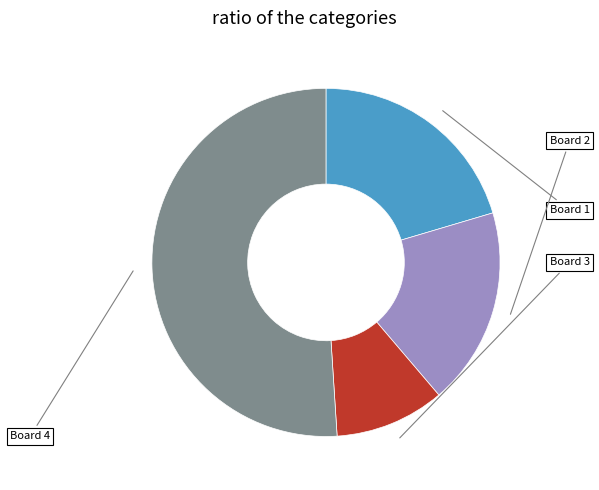

Is there a majority slice in this chart?

Yes